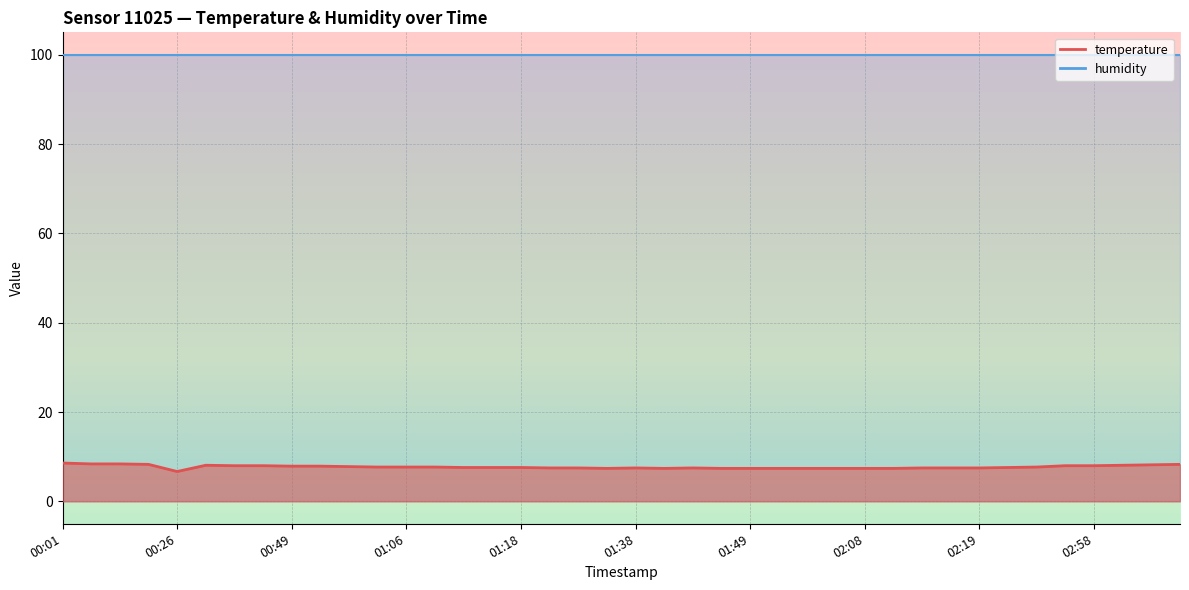

Is it true that the value at 00:37 is 8.1?

True